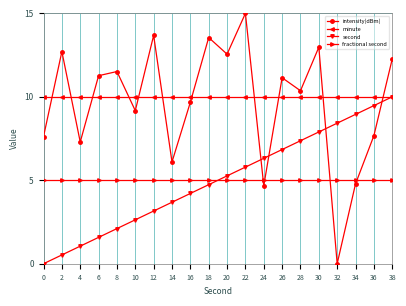

What is the value of the minute point at the 18th from the left?

10.0